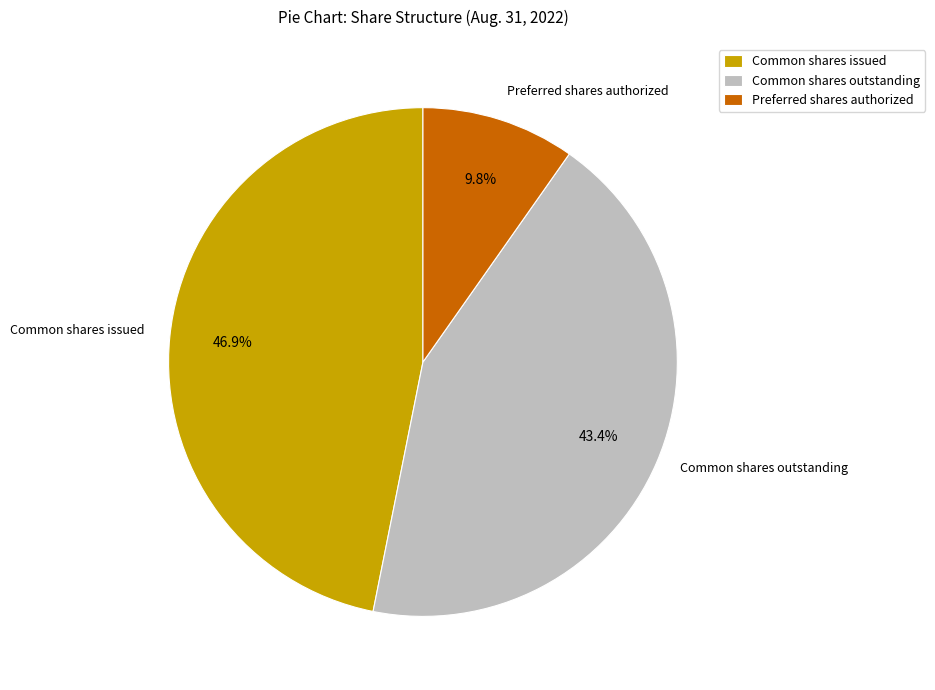

To the nearest percent, what is the average slice percentage?

33%